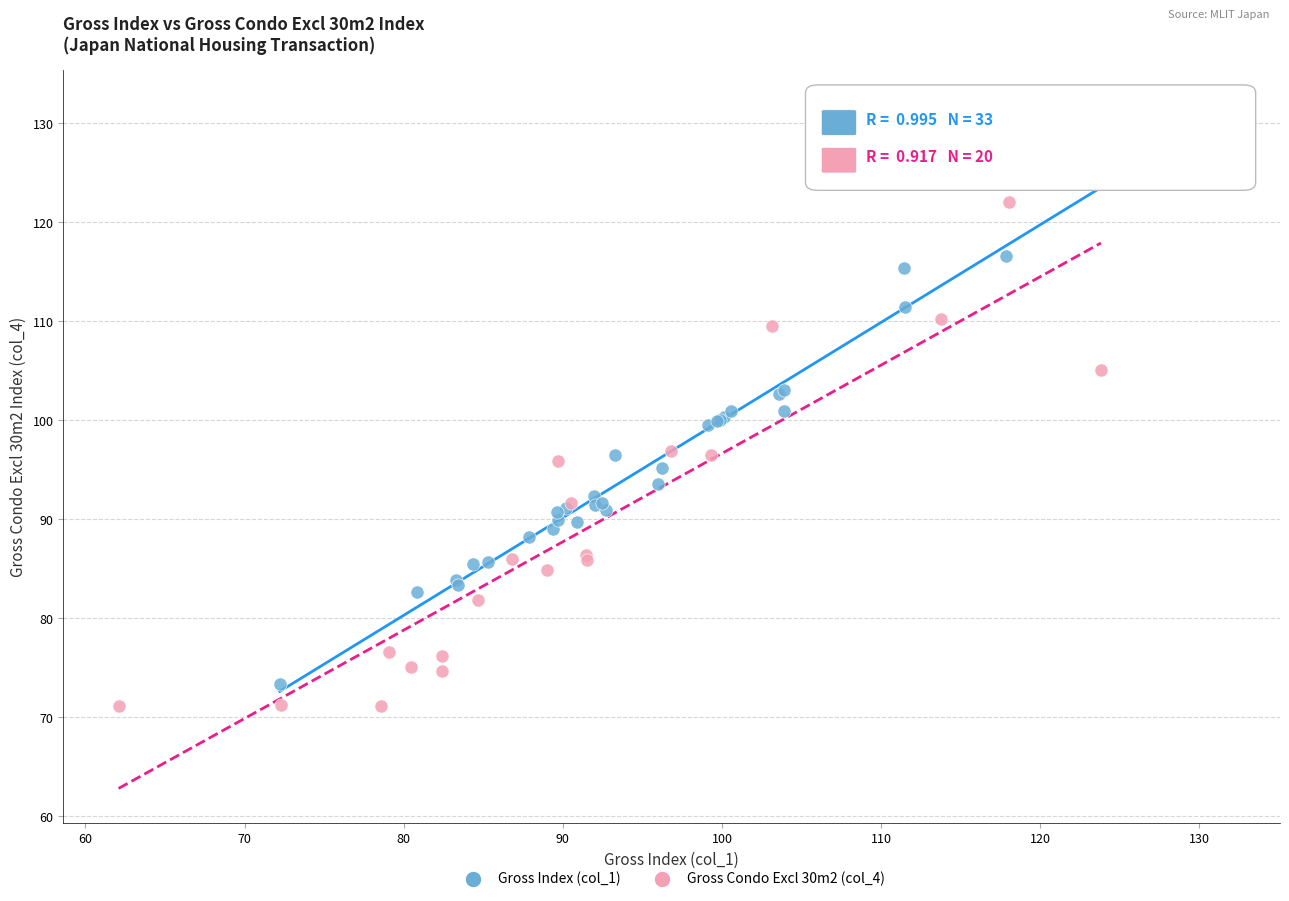

Which series has the largest Y range (max minus min)?

Gross Index (col_1)